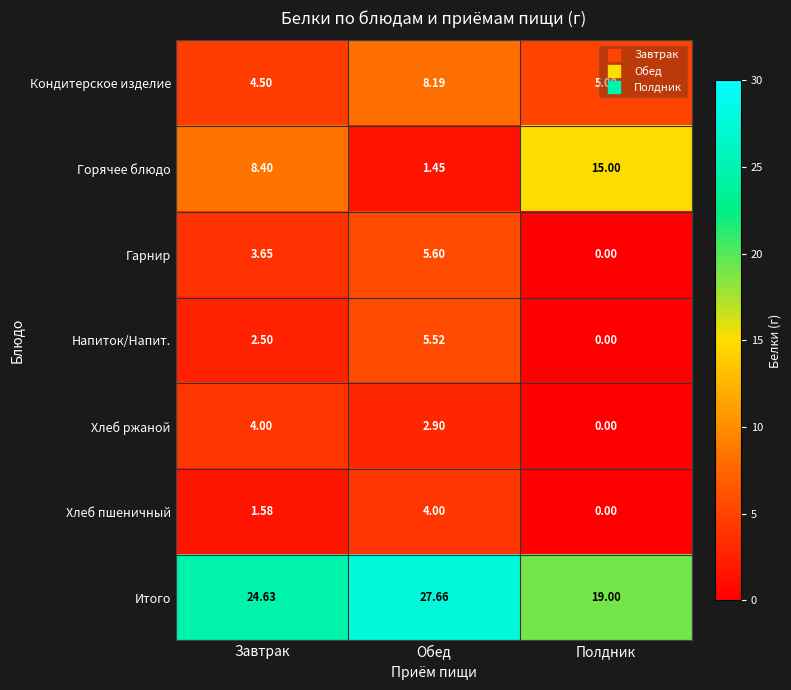

Which series has the largest total across all categories?

Итого